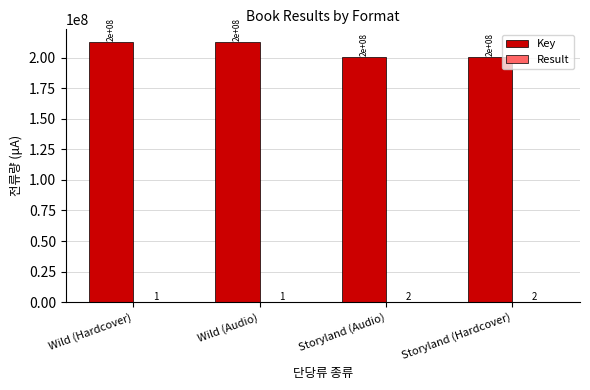

How many groups of bars are there?

4